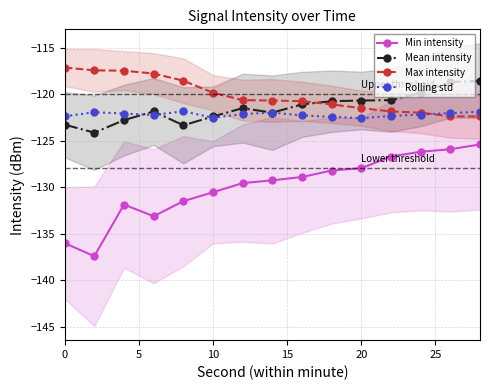

How many times do Rolling std and Mean intensity cross each other?

5